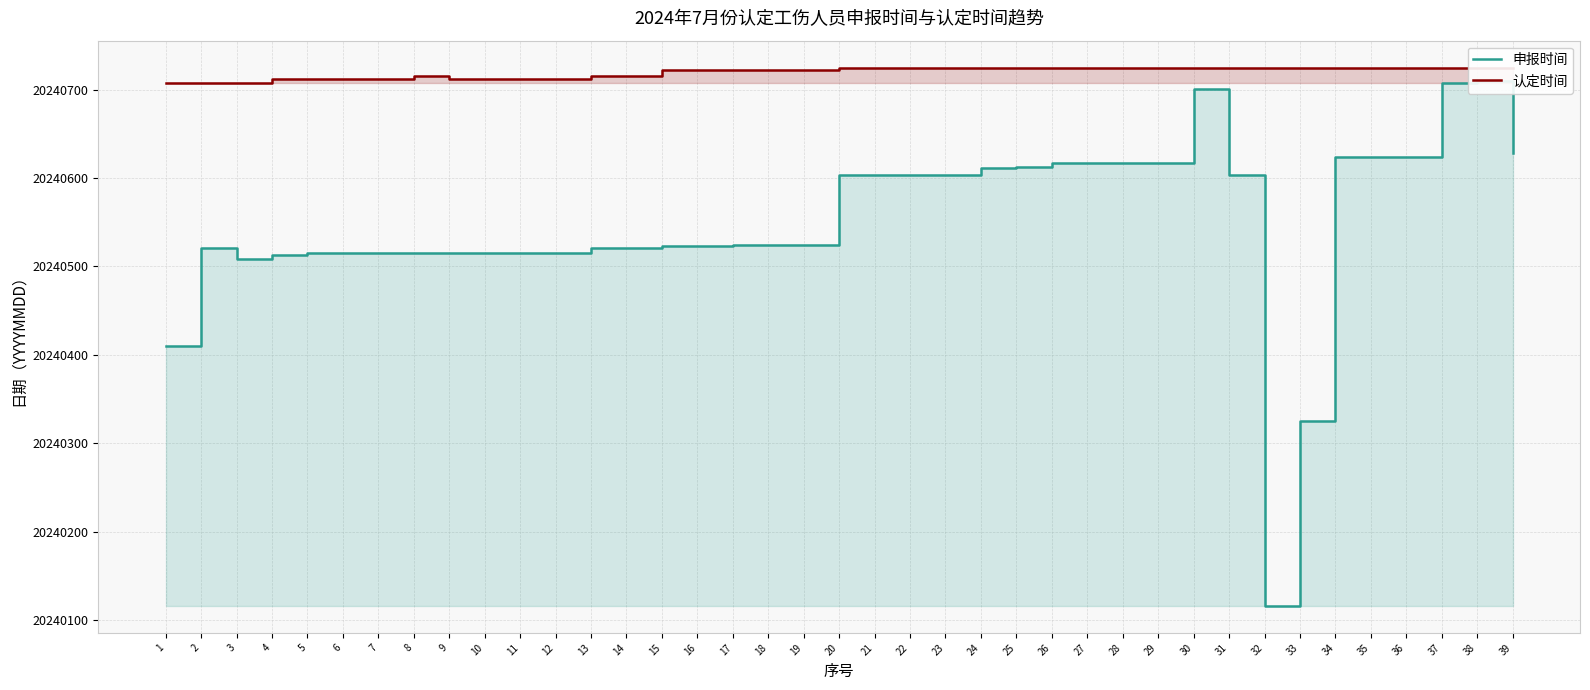

True or false: 认定时间 has a value of 4607939 at 17.

False